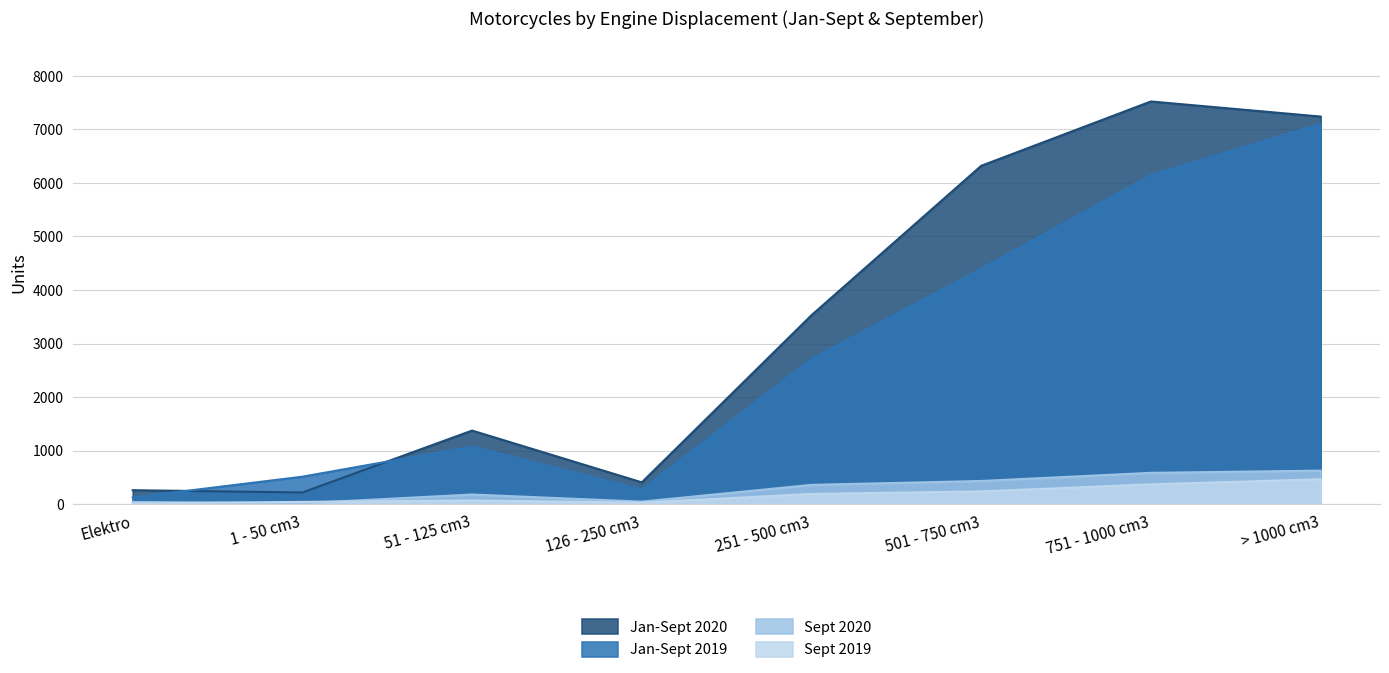

What is the spread (max minus min) of values at 251 - 500 cm3?

3339